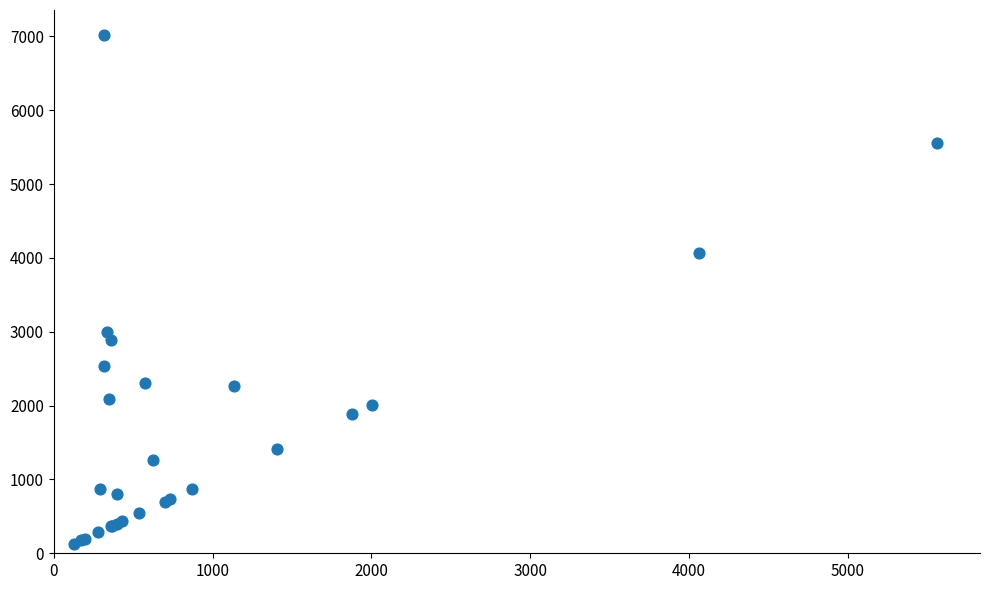

What Y value in the scatter plot is closest to 3571?

4063.8